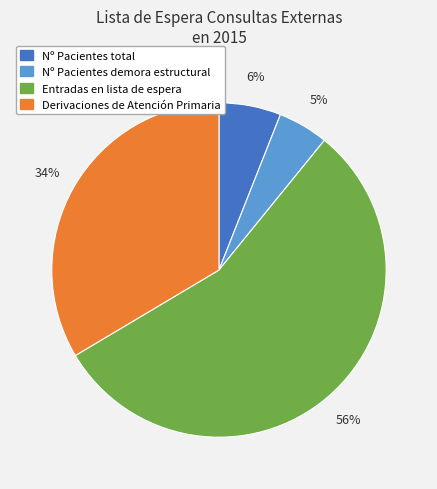

Which category has the smallest portion of the pie?

Nº Pacientes demora estructural